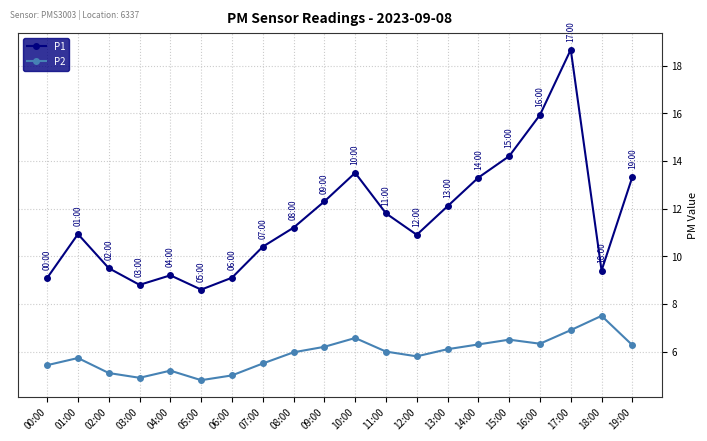

At which category is the sum across all series the highest?

17:00